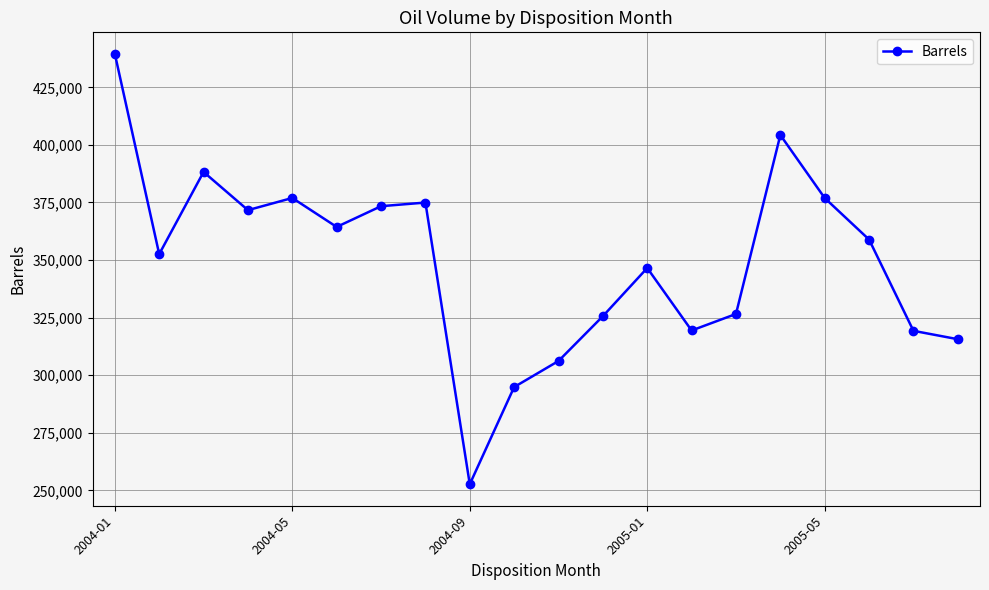

What is the minimum value shown in the chart?

252648.3